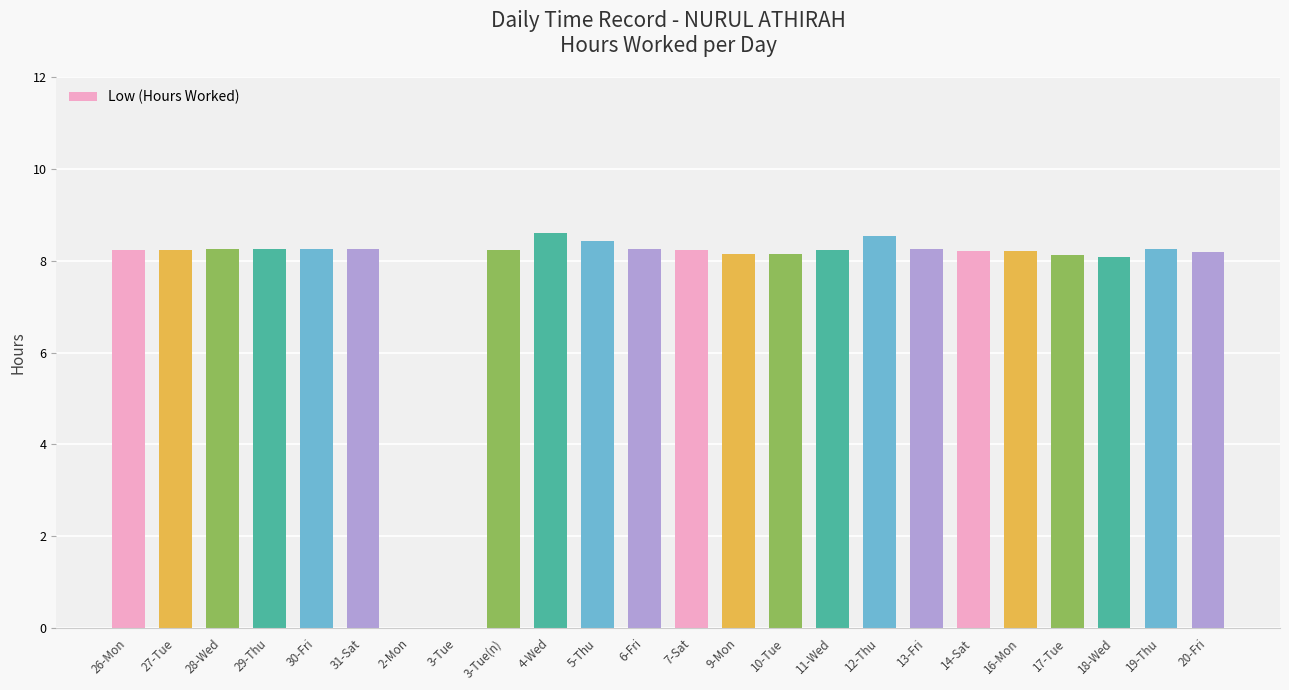

Between 17-Tue and 5-Thu, which is larger?

5-Thu